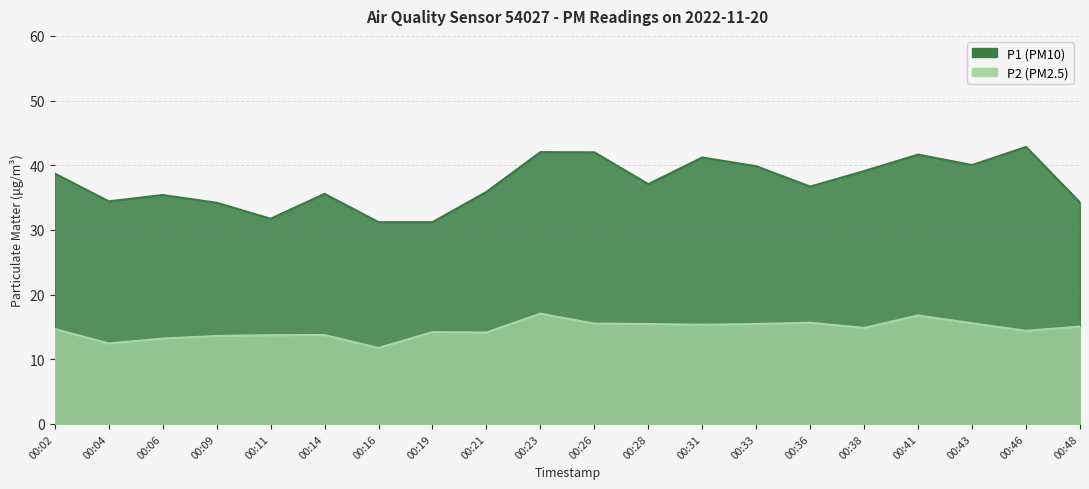

What is the difference between the maximum and minimum values in the P2 series?

5.3